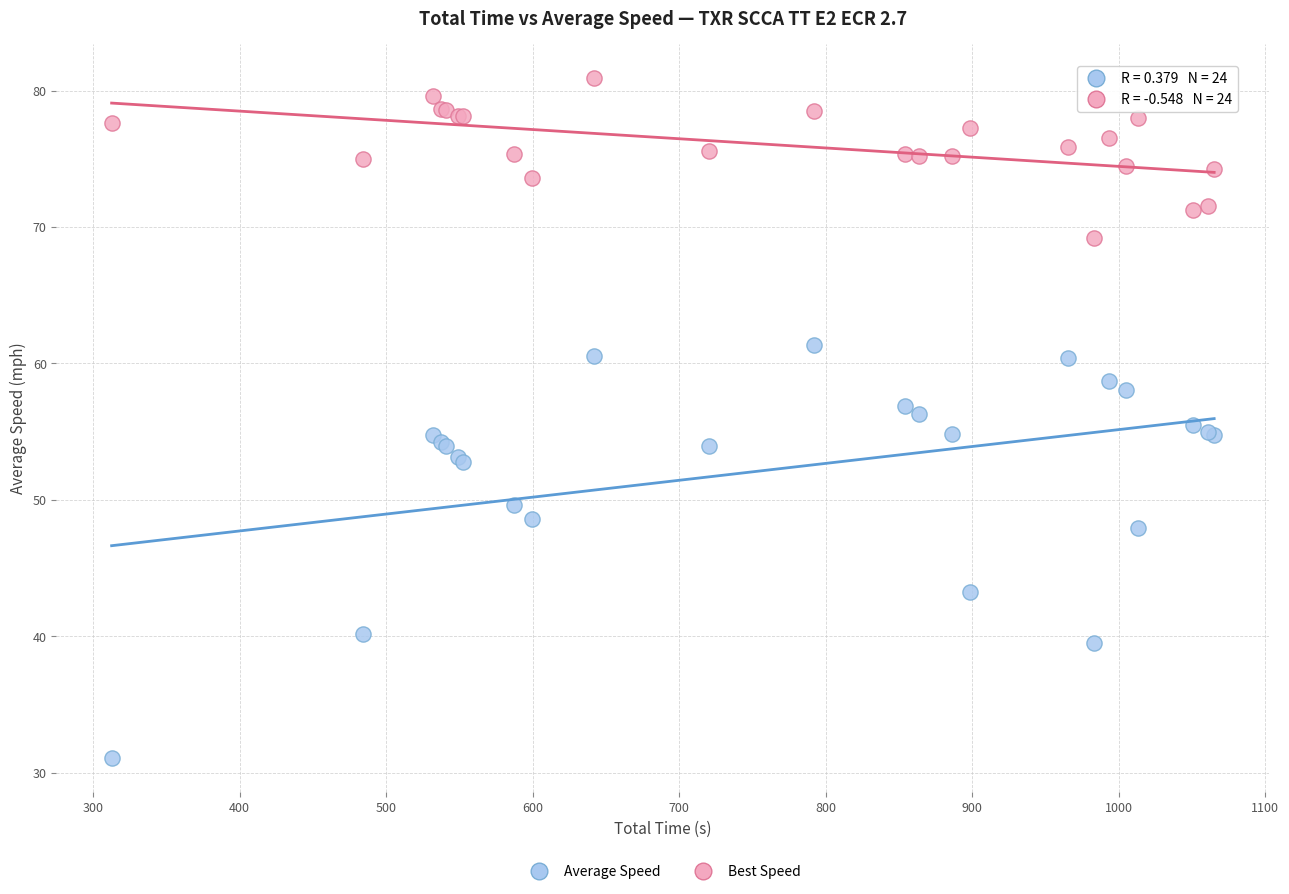

In the Average Speed series, what Y value is closest to 46?

48.0